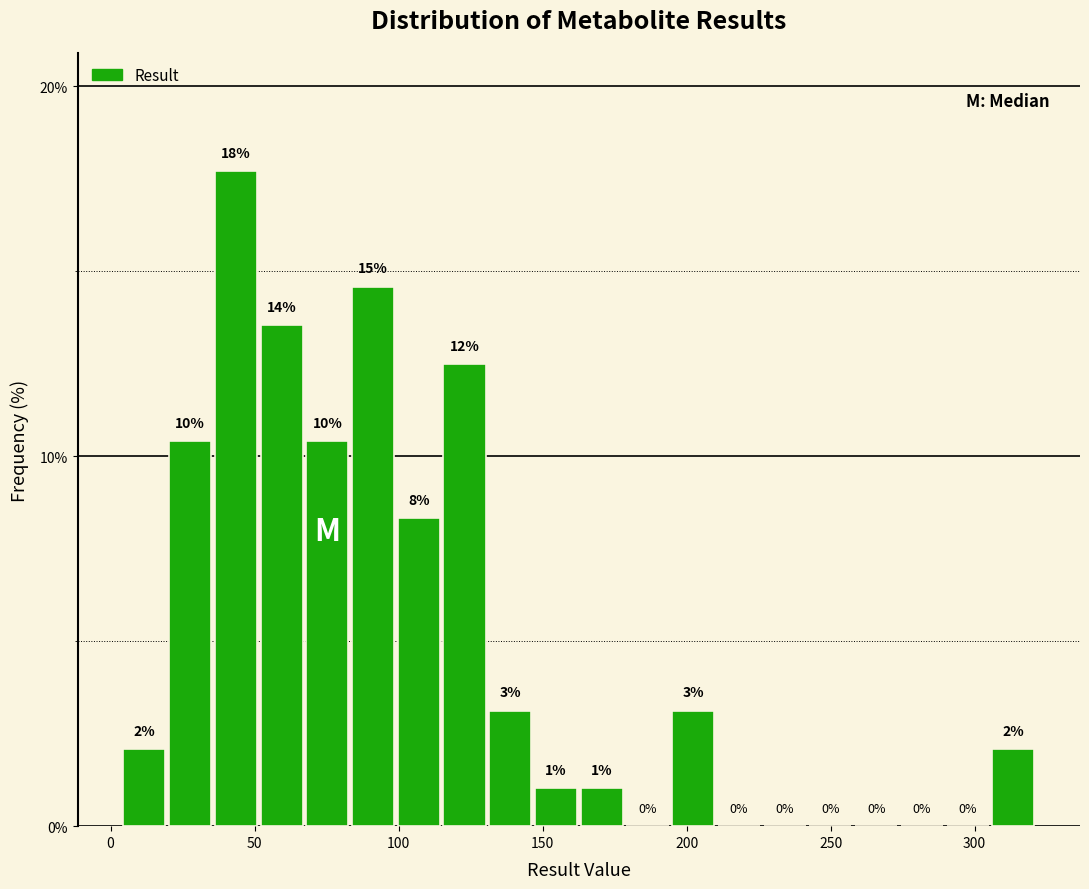

Around what value on the x-axis is the tallest bar? Give the approximate position of its centre, as read against the axis.

45